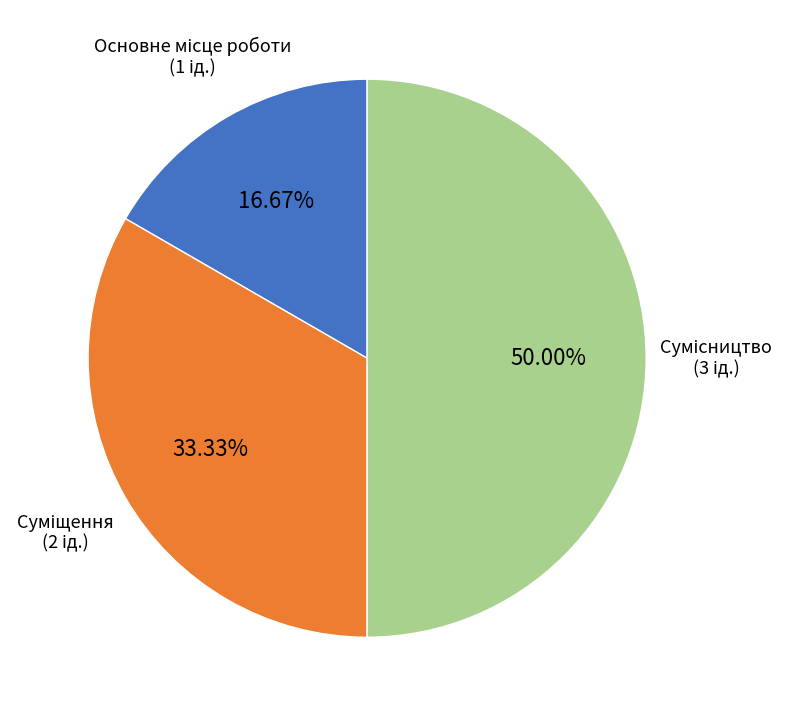

Which has a higher value, Суміщення or Сумісництво?

Сумісництво